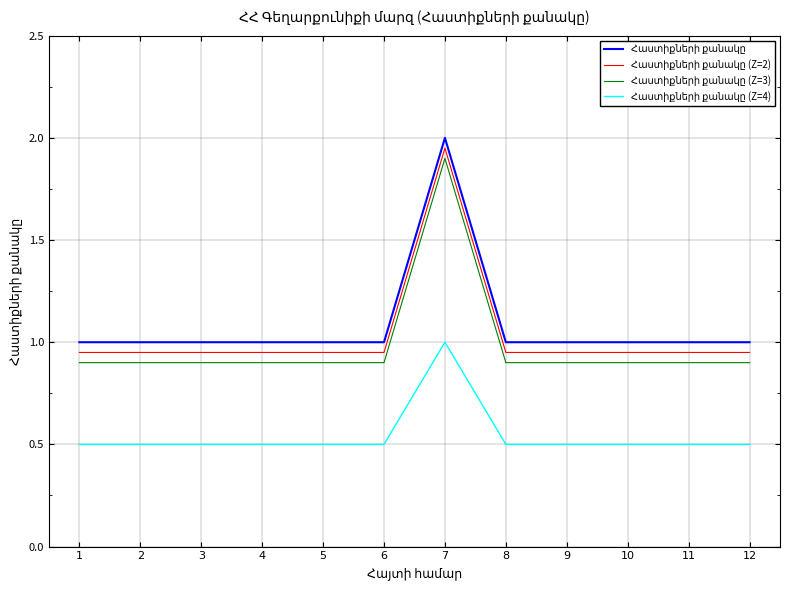

Which category has the highest value across all series?

7